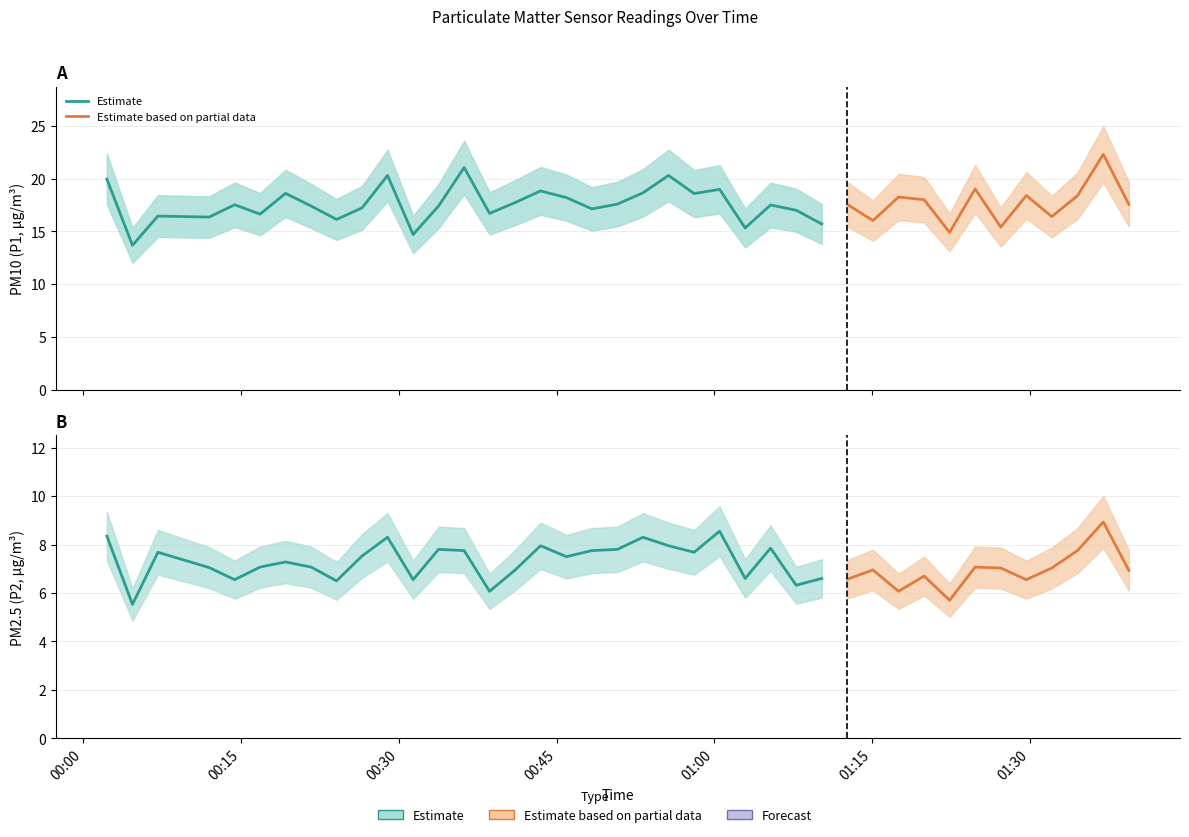

What is the difference between the maximum and minimum values in the P1 series?

8.6